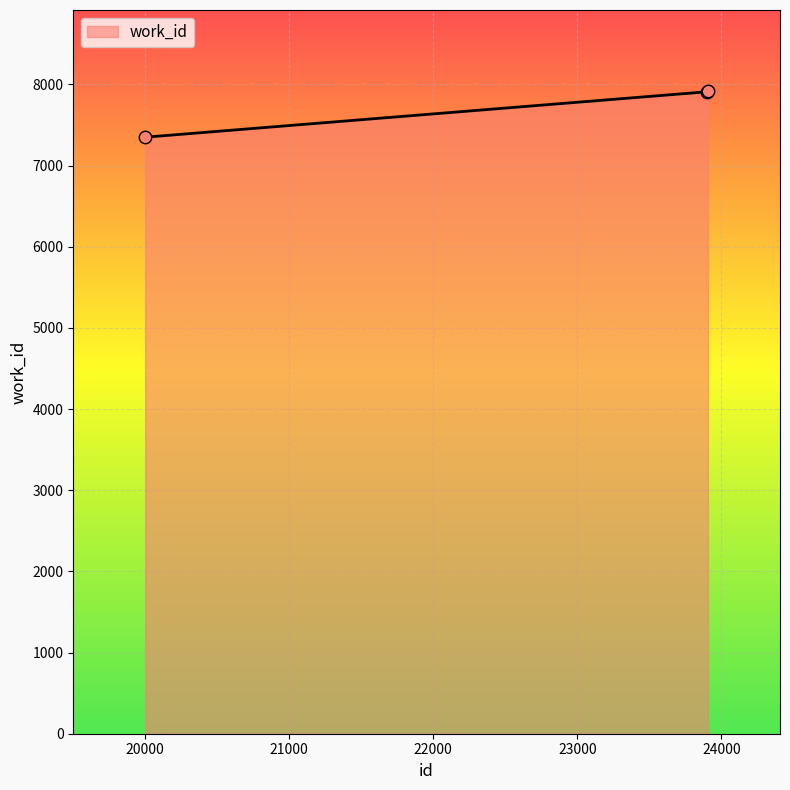

What is the greatest value displayed?

7917